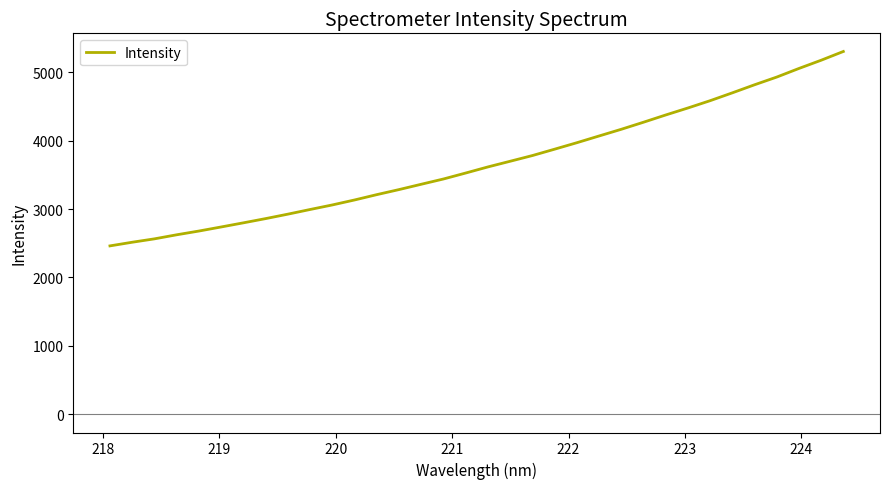

What is the difference between the maximum and minimum values?

2840.3